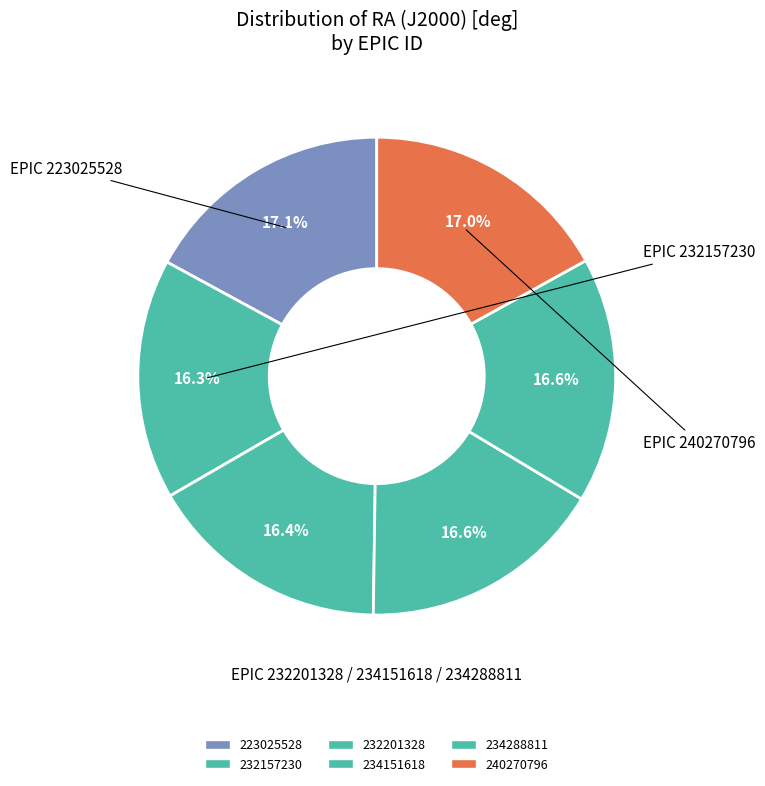

How many slices are in this pie chart?

6